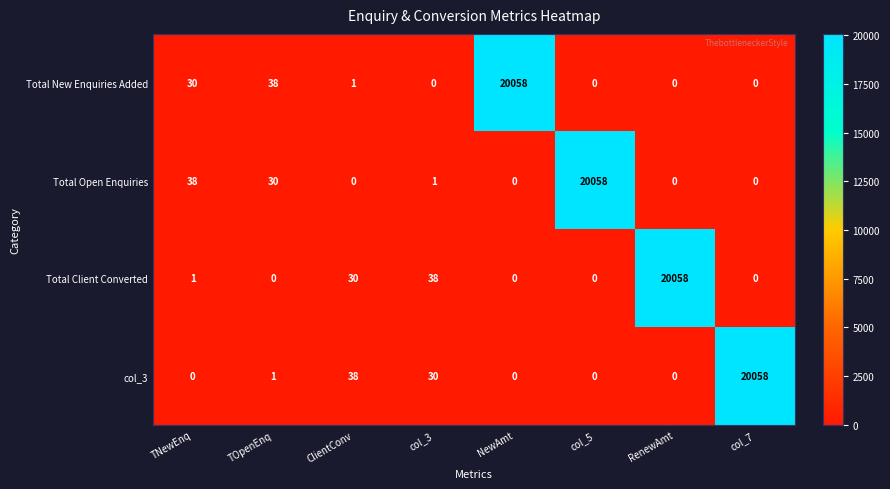

At which label does Total Open Enquiries reach its peak?

col_5